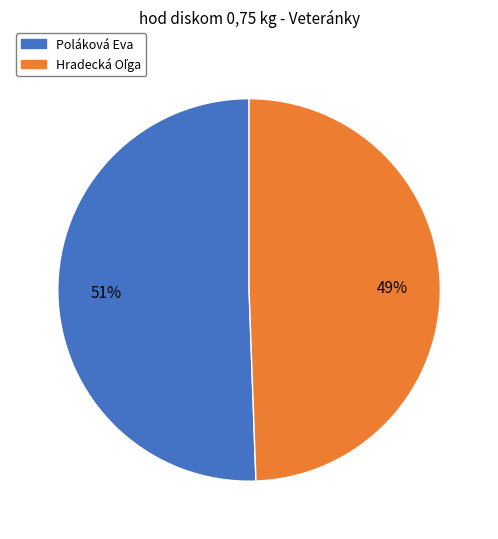

To the nearest percent, what portion does Poláková Eva represent?

51%